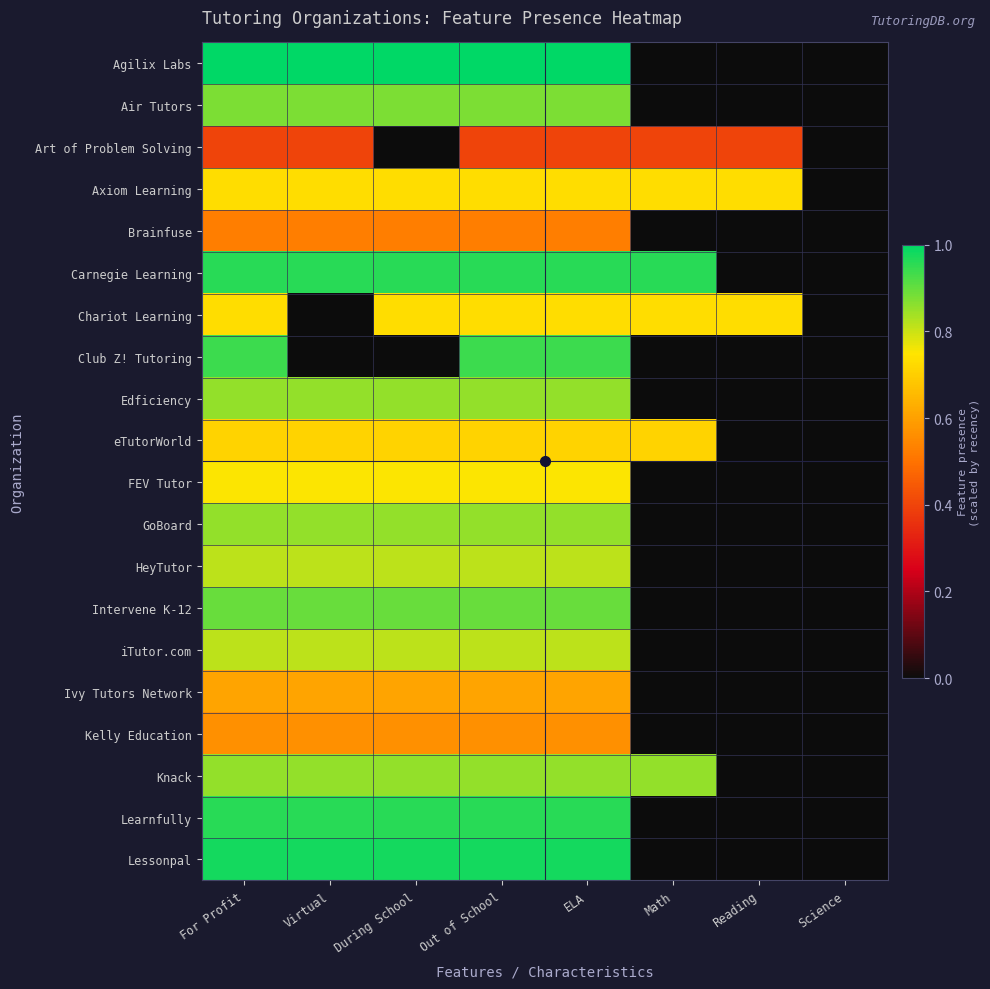

Count the number of data series in this chart.

20